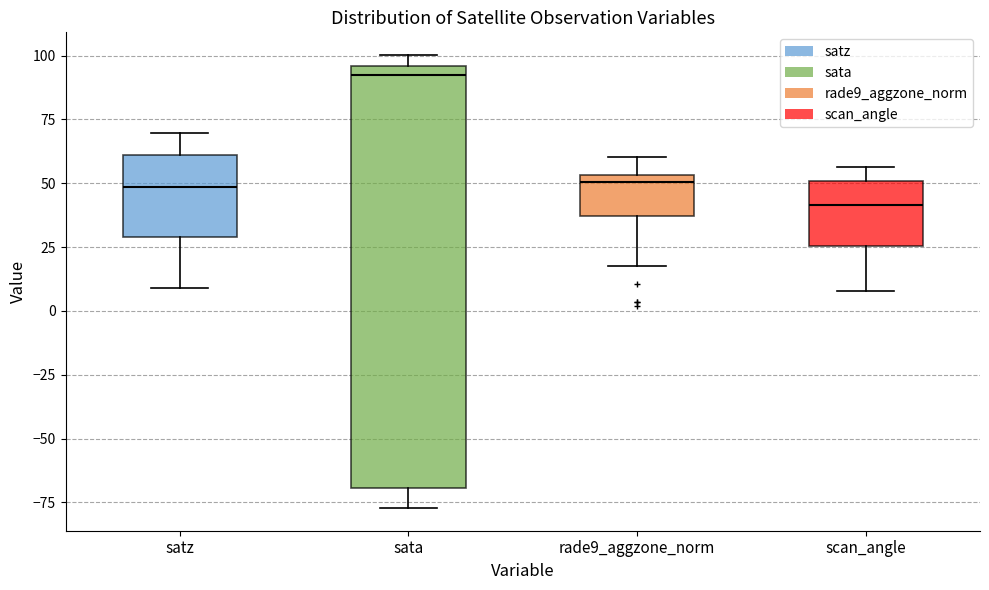

Reading left to right, read every box against the y-axis: the position of its median line, the range the box covers, and the ends of its whiskers. The values are not printed on the chart, so give them approximately, as read against the axis.

satz: median 50, box 30 to 60, whiskers 10 to 70
sata: median 90, box -70 to 95, whiskers -75 to 100
rade9_aggzone_norm: median 50, box 35 to 55, whiskers 20 to 60
scan_angle: median 40, box 25 to 50, whiskers 10 to 55